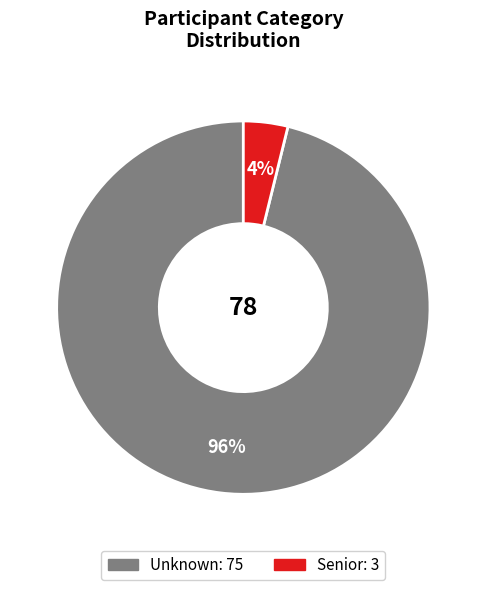

Between Senior and Unknown, which is larger?

Unknown